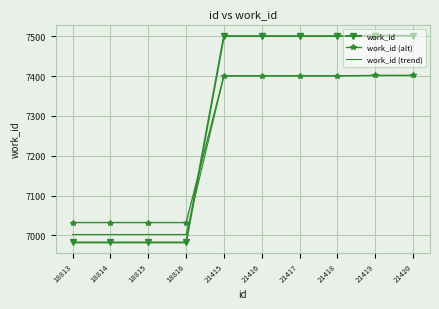

What is the maximum value for work_id (alt)?

7402